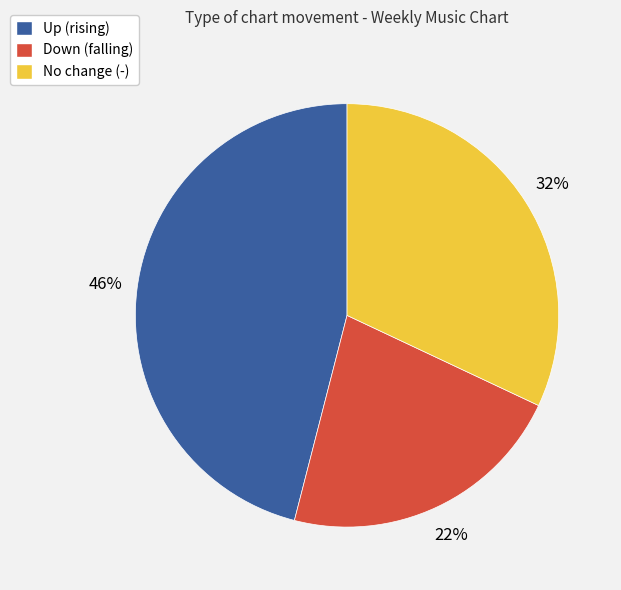

How many segments does this pie chart have?

3